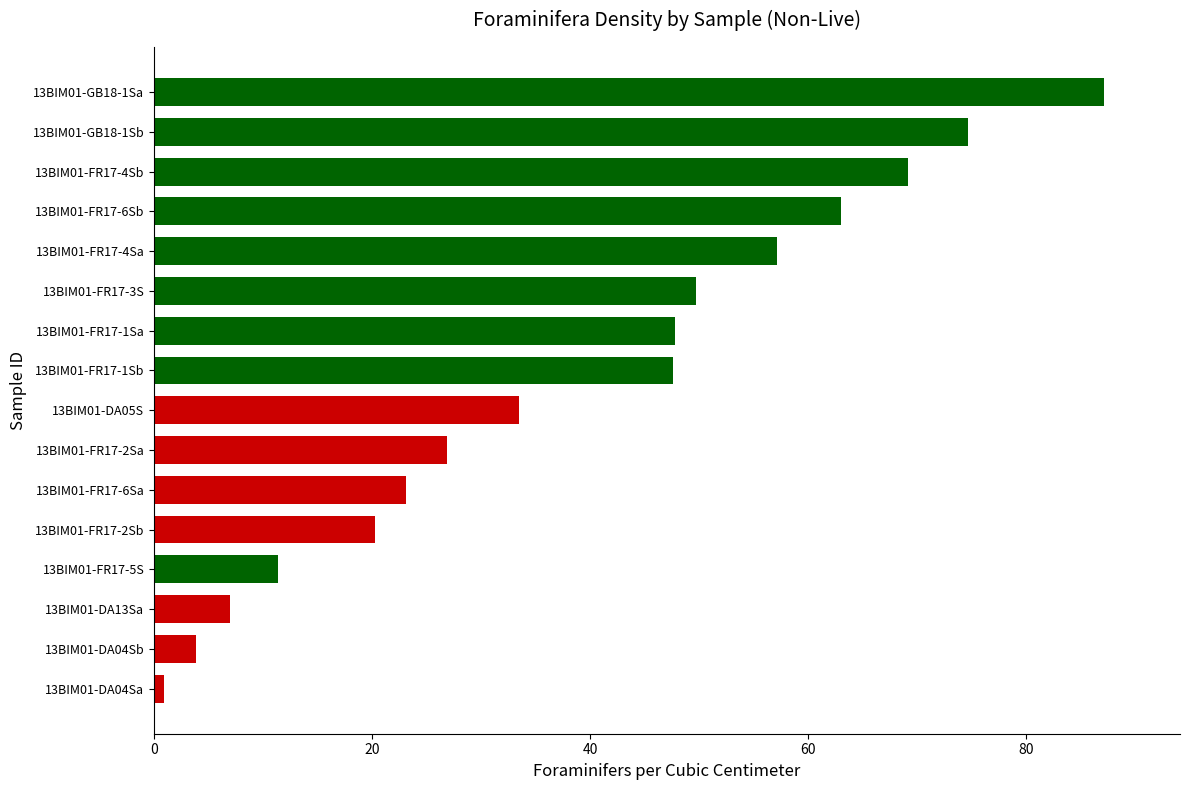

Which has a higher value, 13BIM01-FR17-6Sa or 13BIM01-FR17-4Sa?

13BIM01-FR17-4Sa